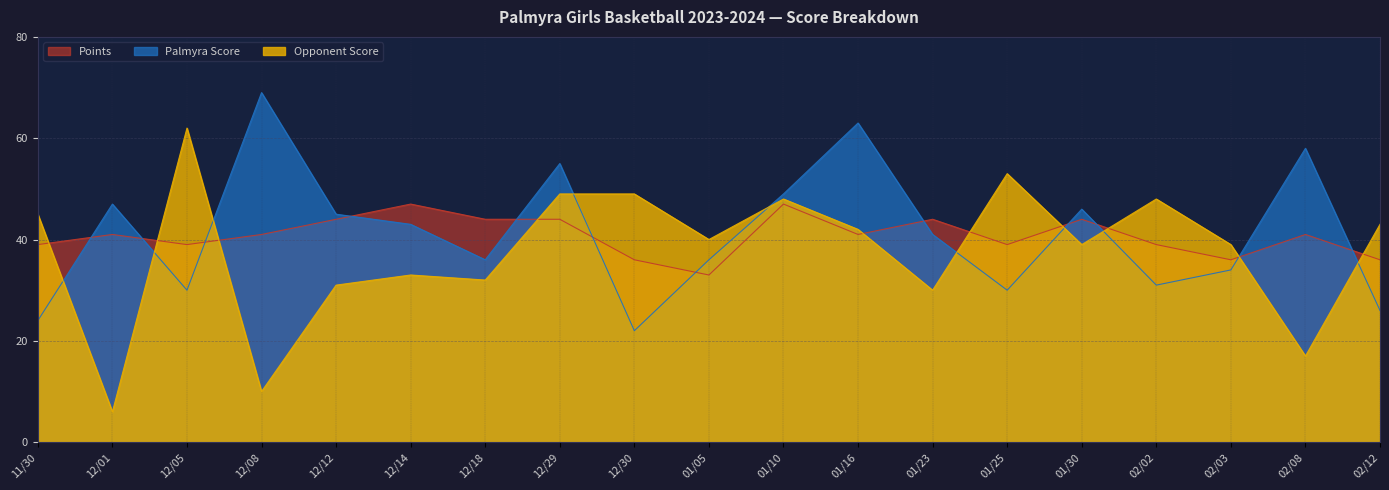

List the series in order of their peak value, highest first.

Palmyra Score, Opponent Score, Points